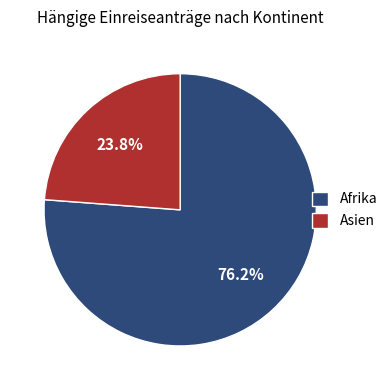

Is the sum of Asien and Afrika greater than half?

Yes